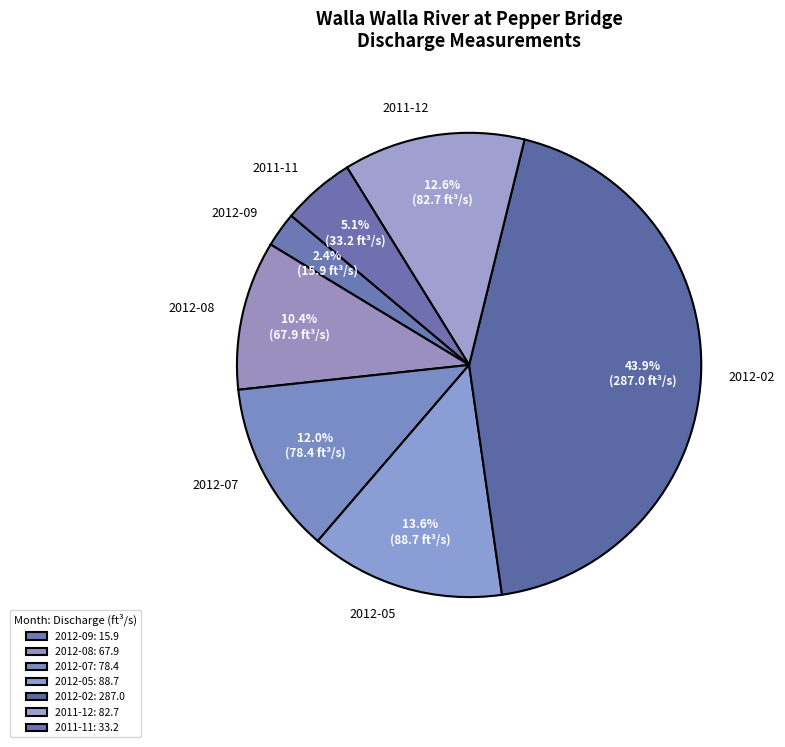

Approximately how many times larger is the value at 2012-08 compared to 2011-11?

2.0